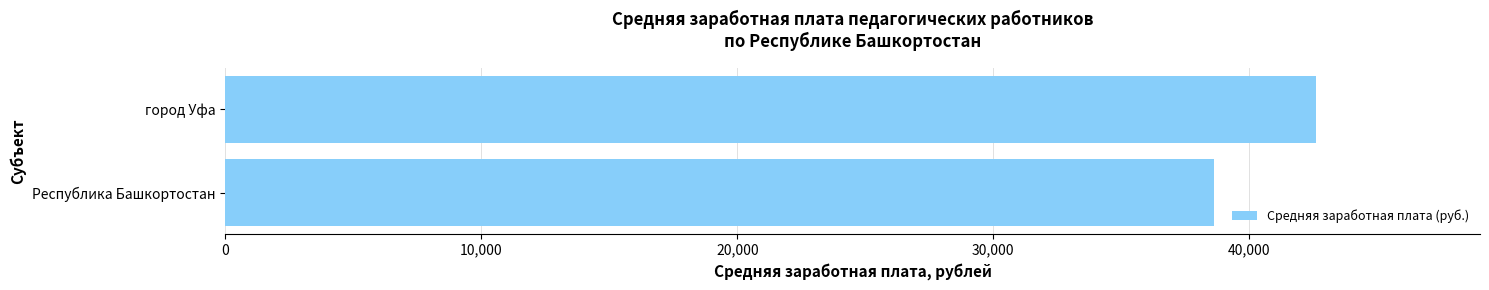

List the labels in order of value, smallest first.

Республика Башкортостан, город Уфа